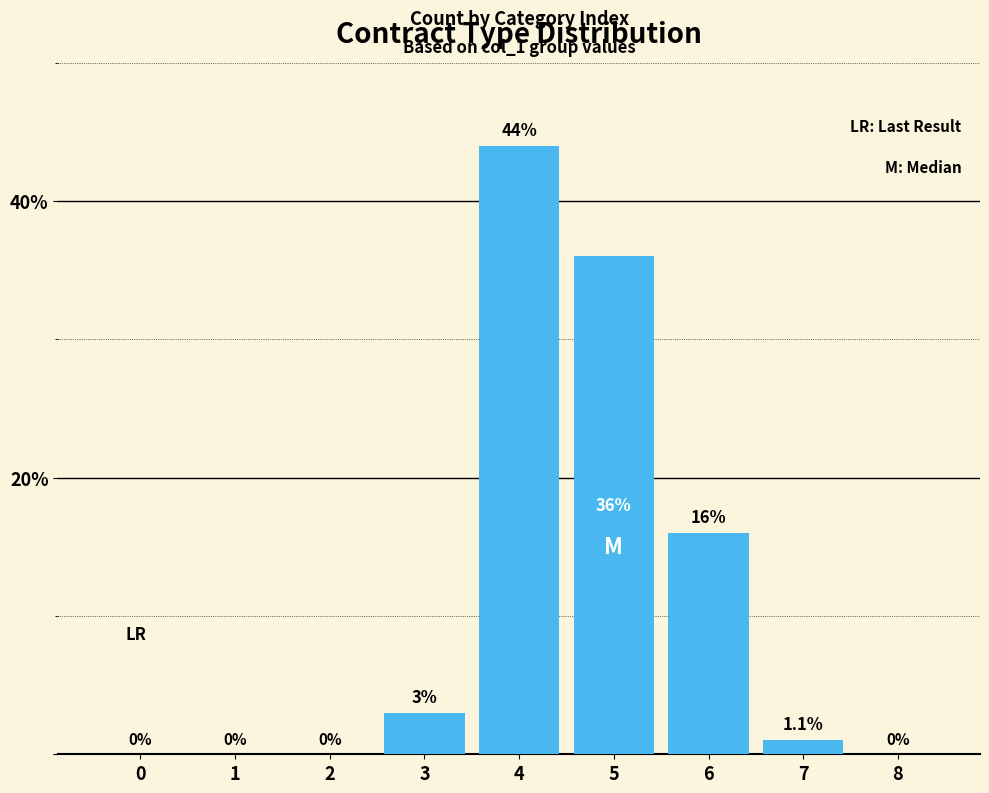

What is the average value?

11